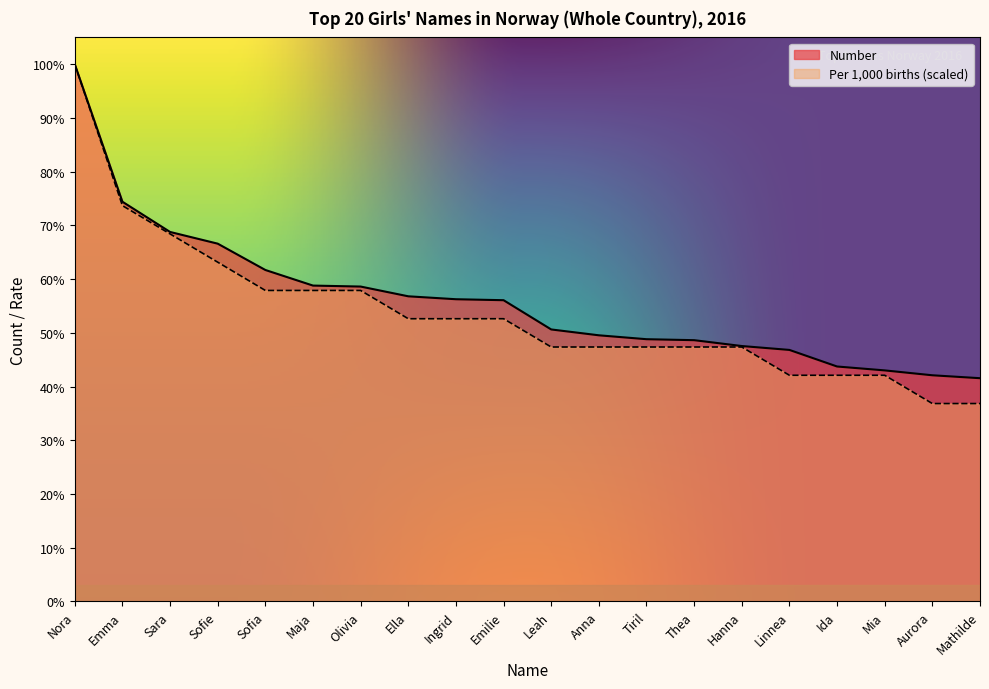

What is the approximate value of Per 1000 at Tiril, to the nearest 5?

260